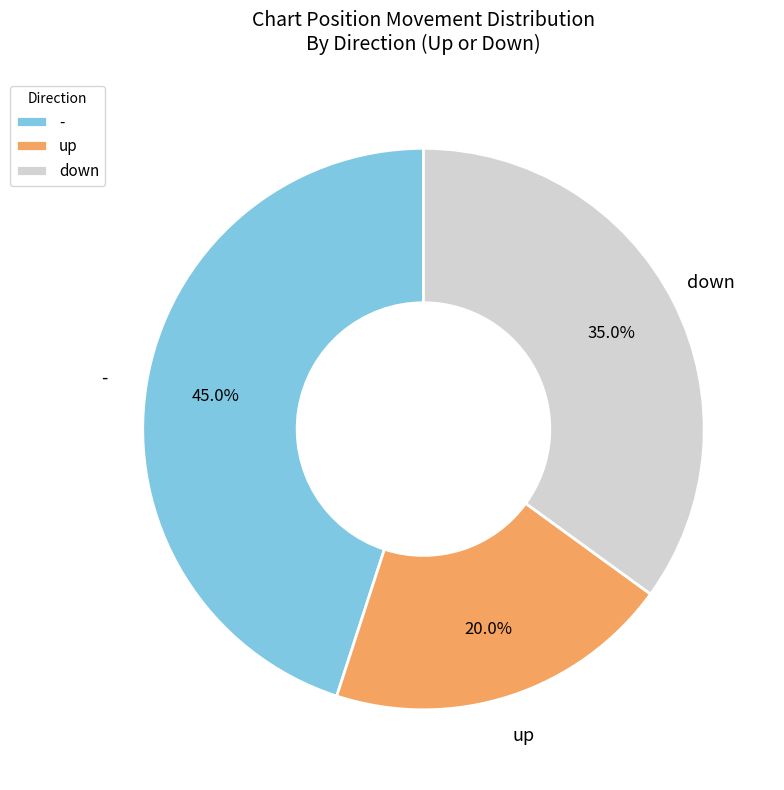

How much of the chart is everything except down?

65.0%